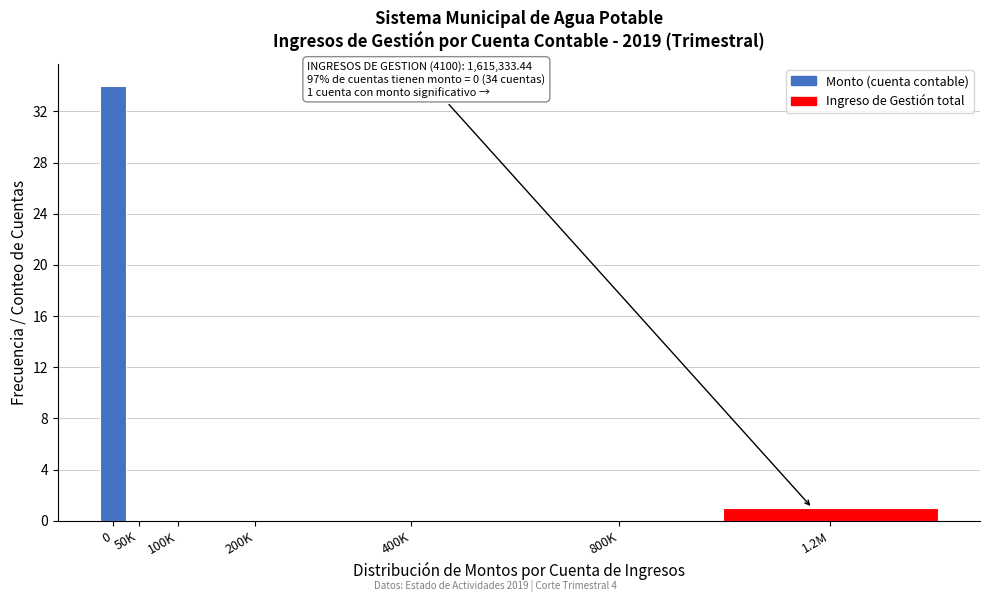

Reading left to right, extract all data points from this chart.

0=34	50K=0	100K=0	200K=0	400K=0	800K=0	1.2M=1